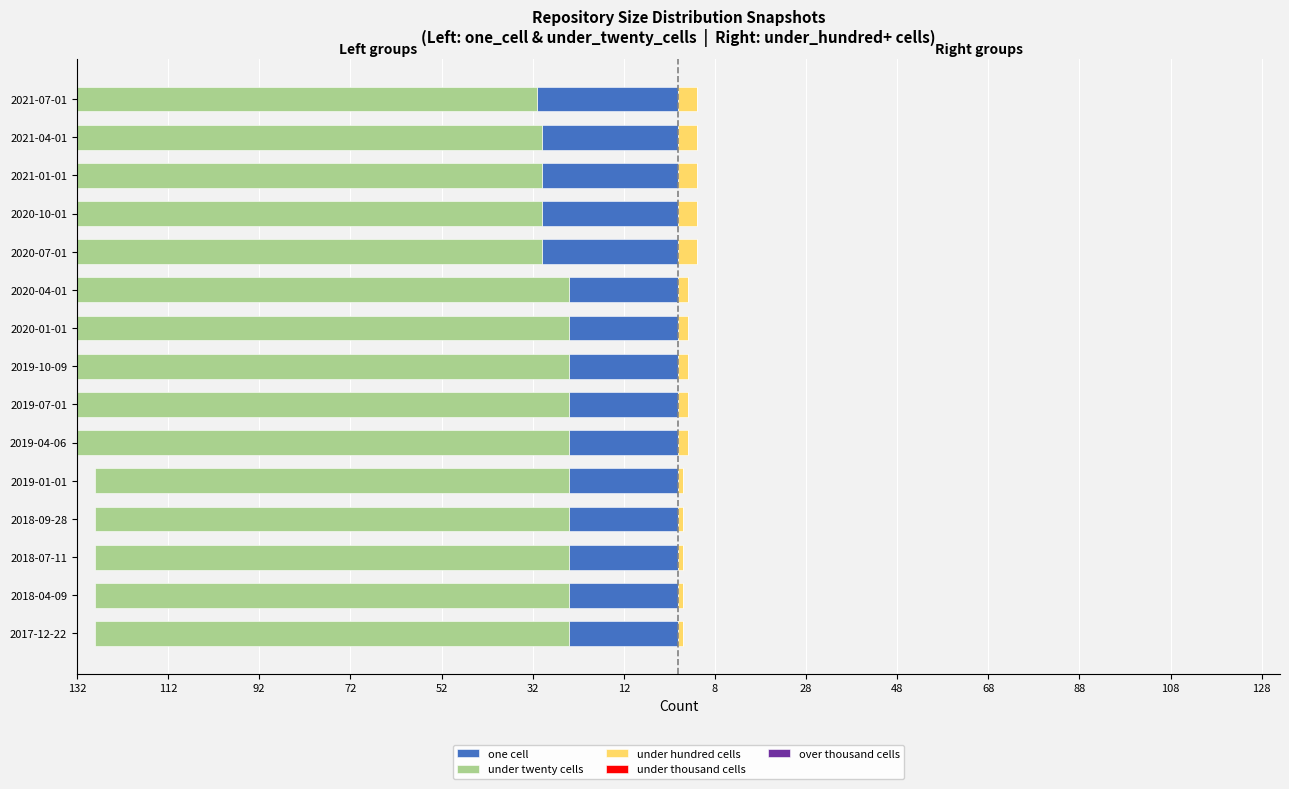

Is it true that one cell equals -14.4 at 2019-07-01?

False